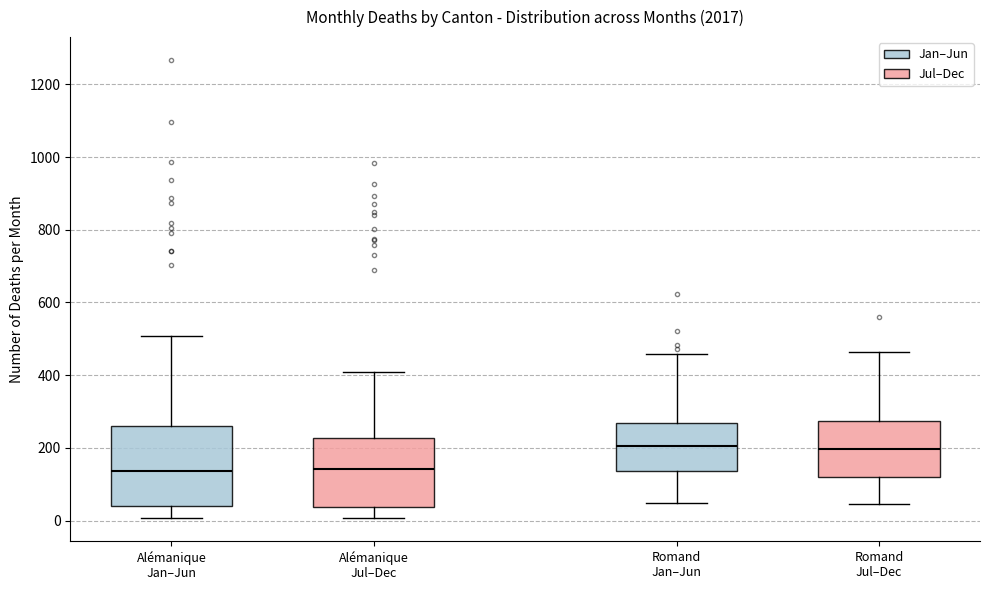

Where does the upper whisker of the box for Alémanique Jan–Jun end on the y-axis? The values are not printed on the chart, so give them approximately, as read against the axis.

500